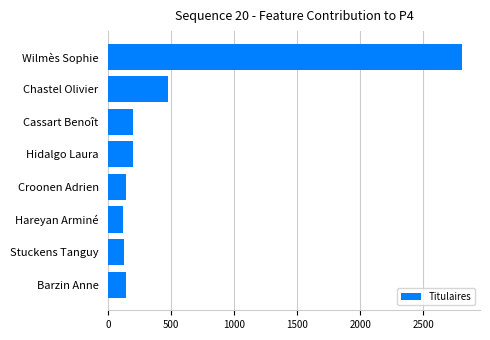

What is the label of the 1st bar from the bottom?

Barzin Anne